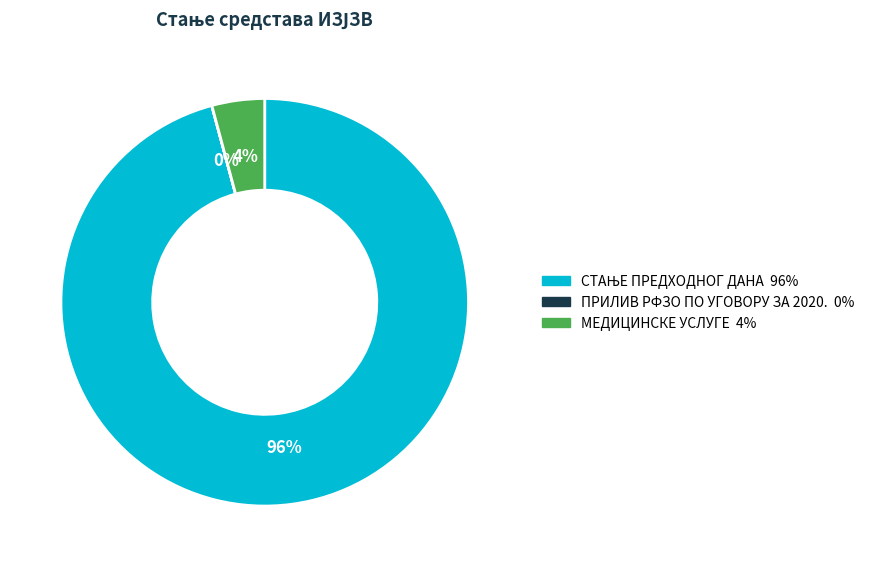

Is there a majority slice in this chart?

Yes